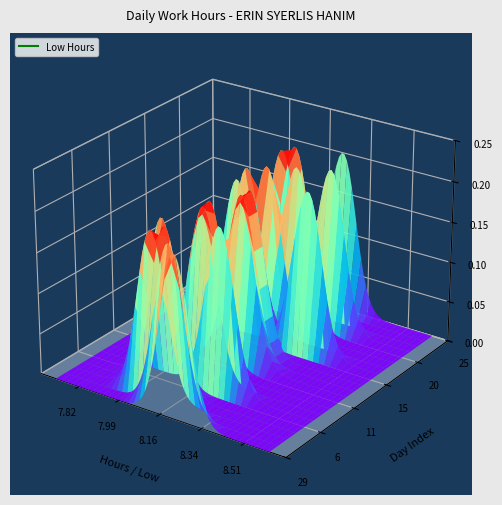

What is the change in value from 11 to 18?

-0.1